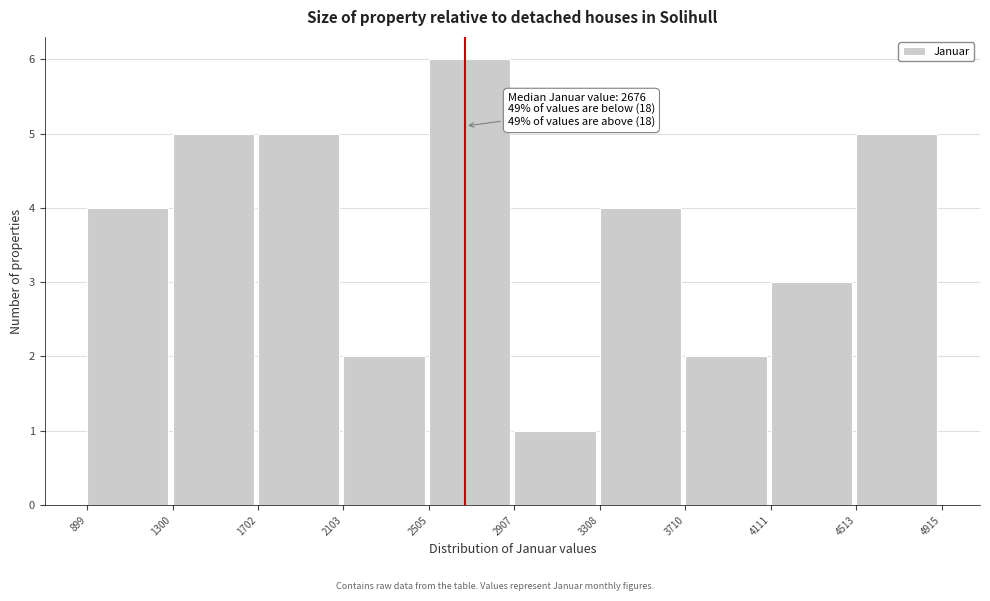

Over which range of the x-axis is the bar tallest?

2505 to 2907